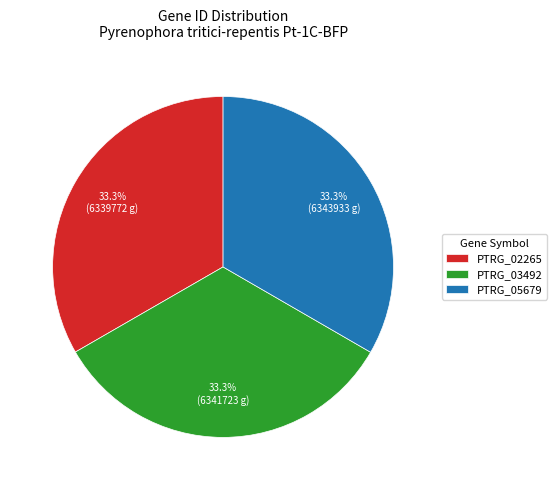

Do PTRG_05679 and PTRG_03492 together represent more than half of the pie?

Yes